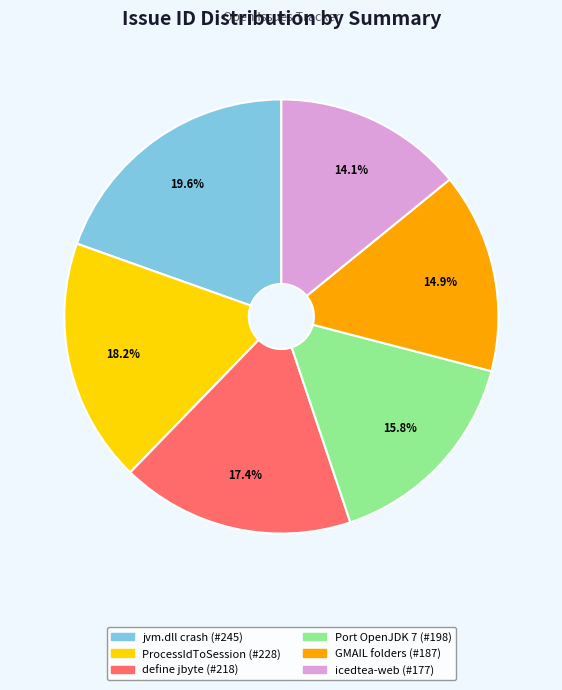

Does any single category account for the majority?

No